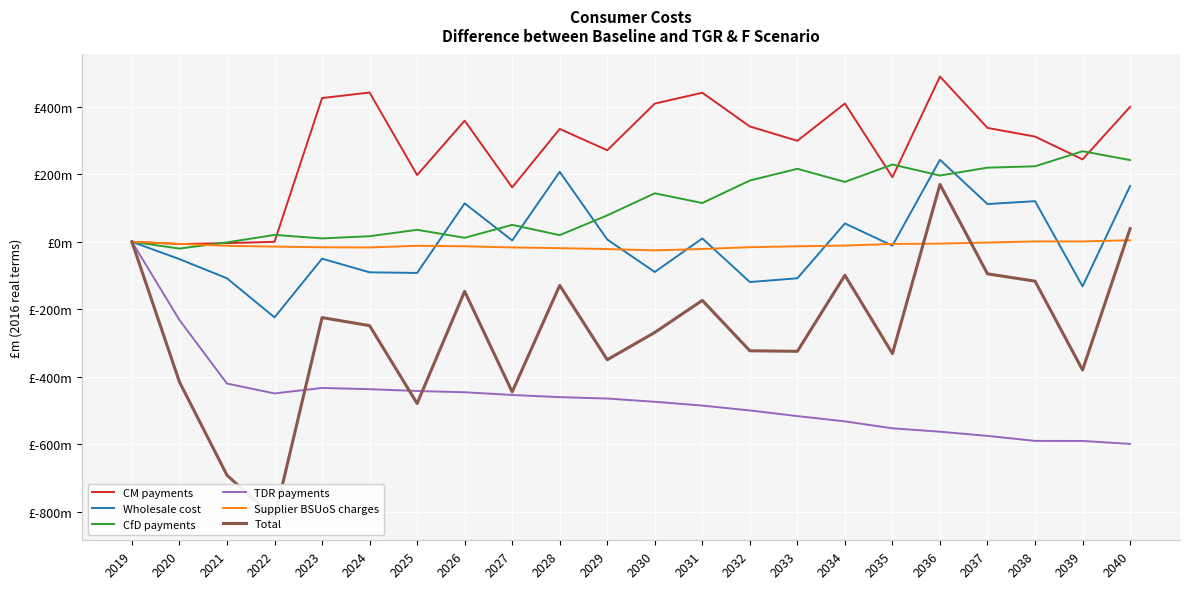

Count the number of categories in the chart.

22